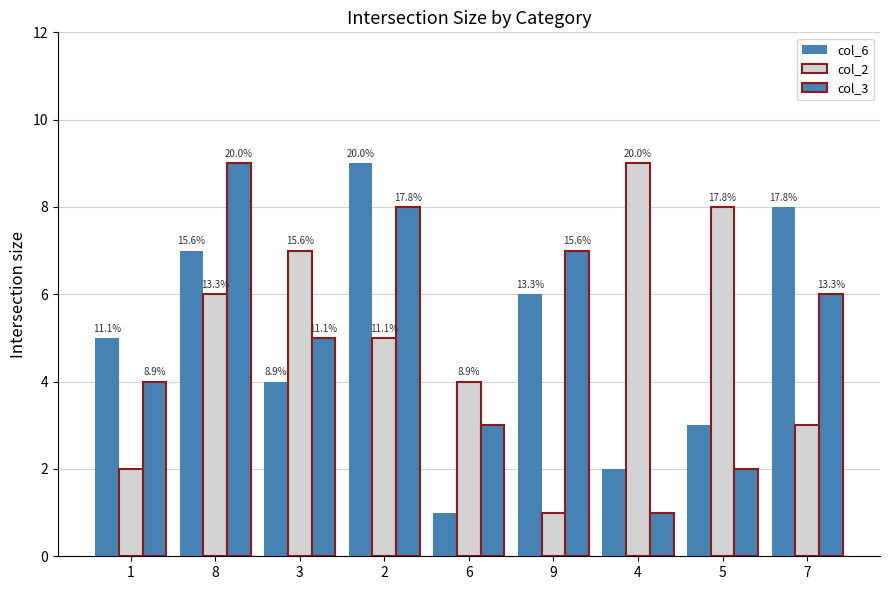

Reading left to right, list all the values displayed in this chart.

col_6: 5	7	4	9	1	6	2	3	8
col_2: 2	6	7	5	4	1	9	8	3
col_3: 4	9	5	8	3	7	1	2	6